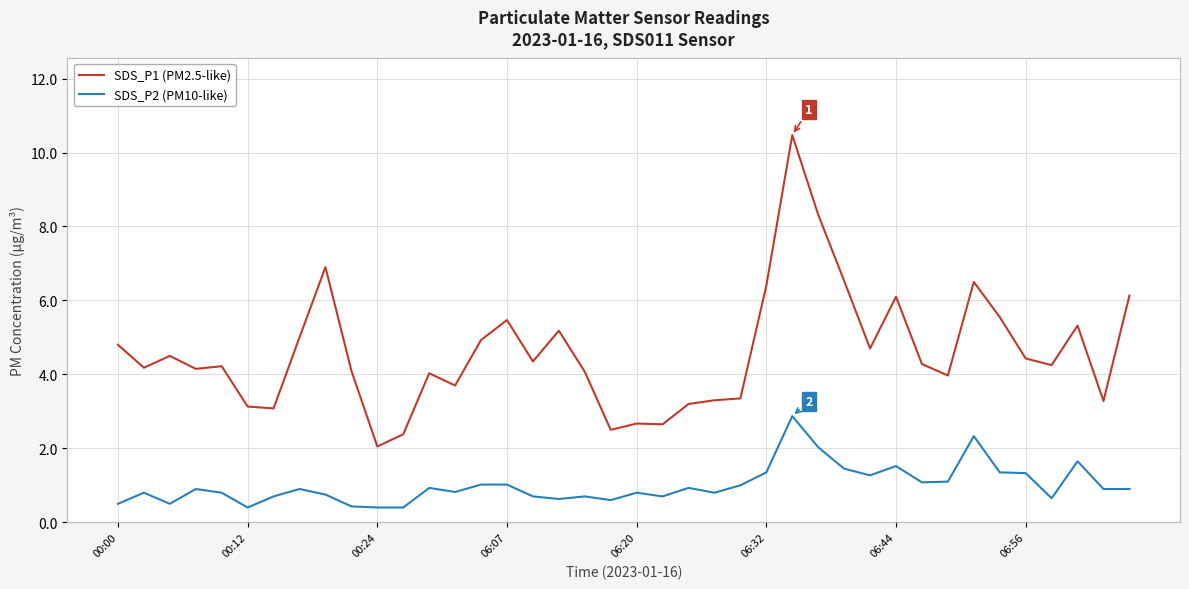

What is the difference between the maximum and minimum values in the SDS_P2 (PM10-like) series?

2.5